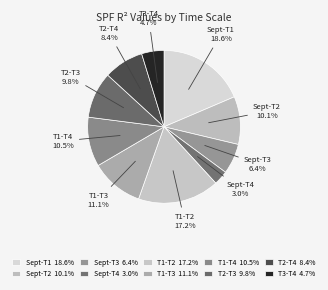

Count the number of slices in the pie.

10